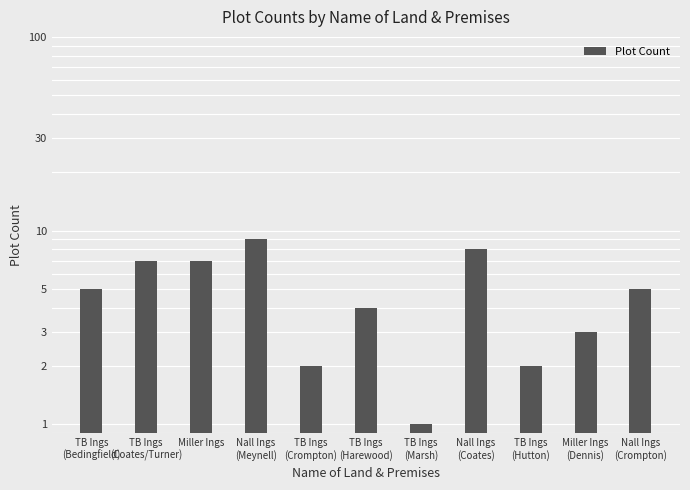

What is the label of the 1st bar from the left?

TB Ings
(Bedingfield)